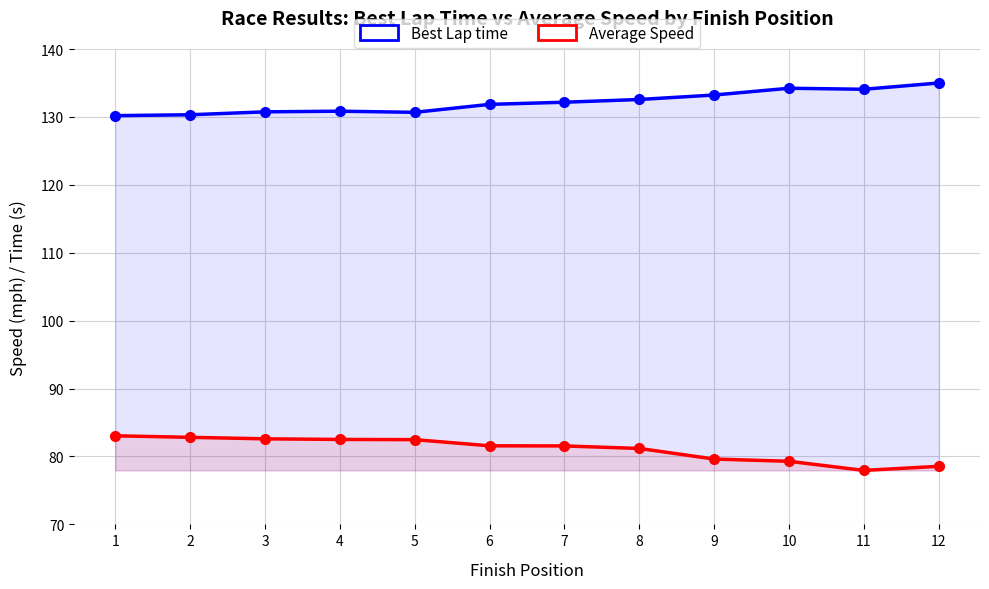

Reading left to right, list all the values displayed in this chart.

Best Lap time: 1=130.2	2=130.3	3=130.7	4=130.8	5=130.7	6=131.8	7=132.2	8=132.6	9=133.2	10=134.2	11=134.1	12=135.0
Average Speed: 1=83.0	2=82.8	3=82.6	4=82.5	5=82.5	6=81.6	7=81.6	8=81.2	9=79.6	10=79.3	11=77.9	12=78.6